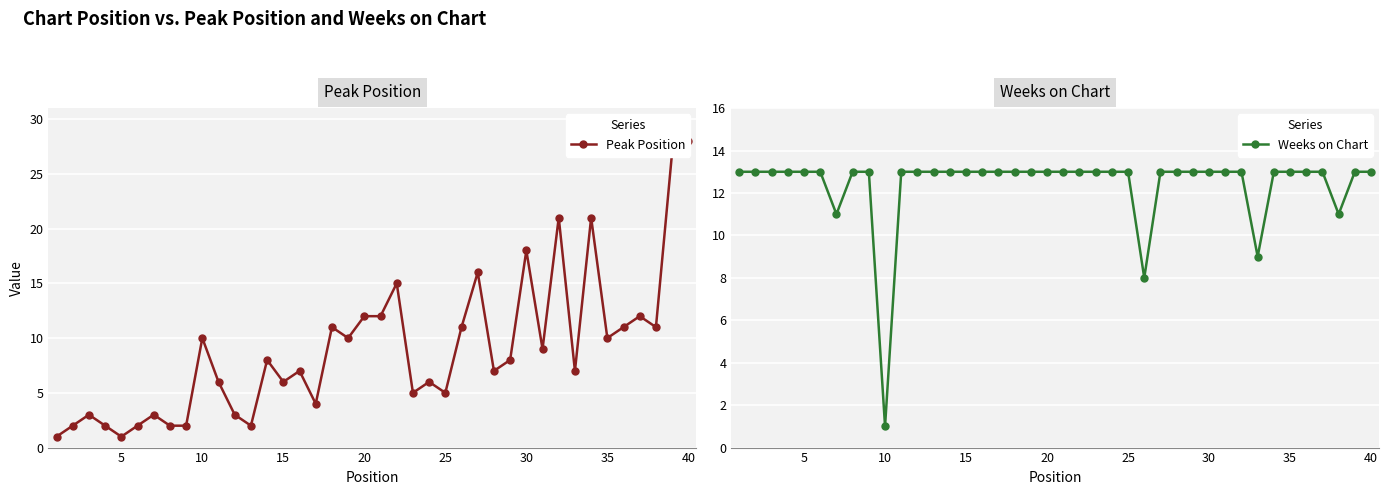

Which series has the widest spread of values?

Peak Position